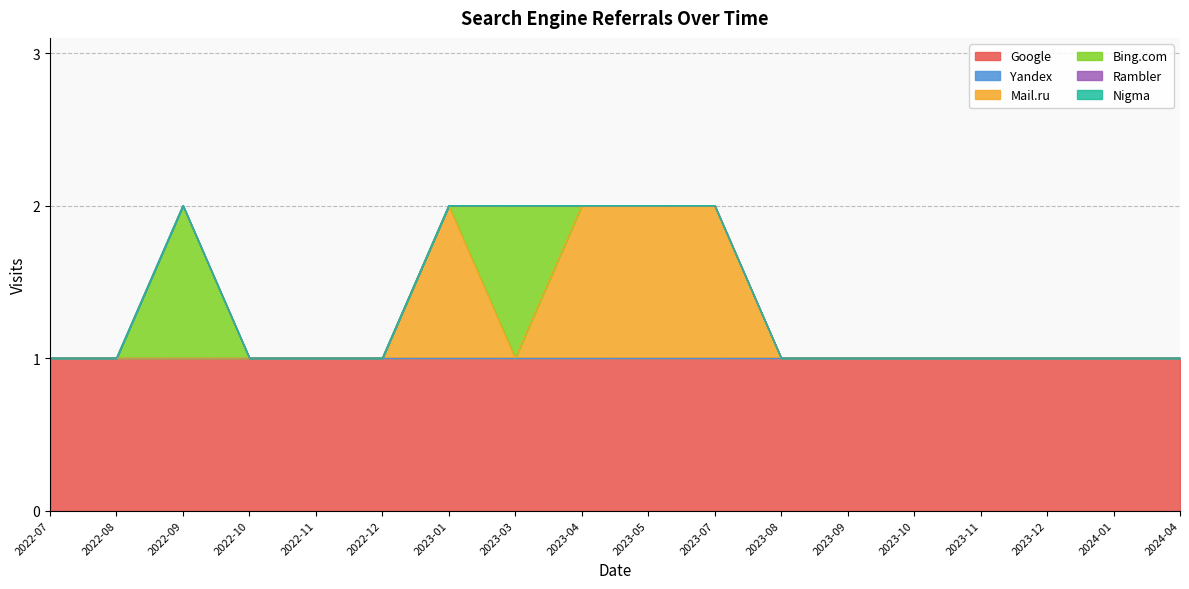

How many series are shown in this chart?

6